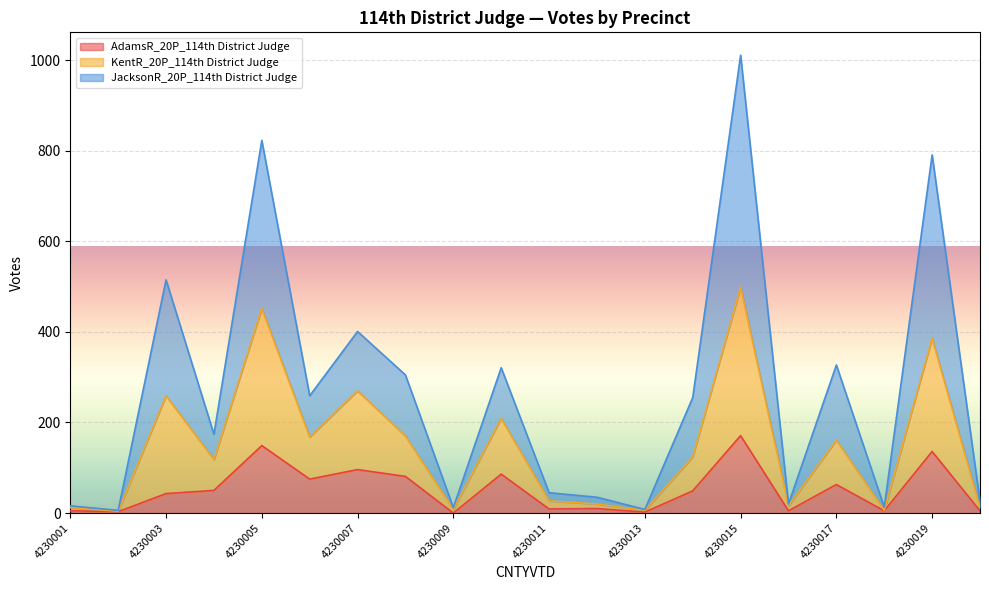

At which category is the sum across all series the highest?

4230015